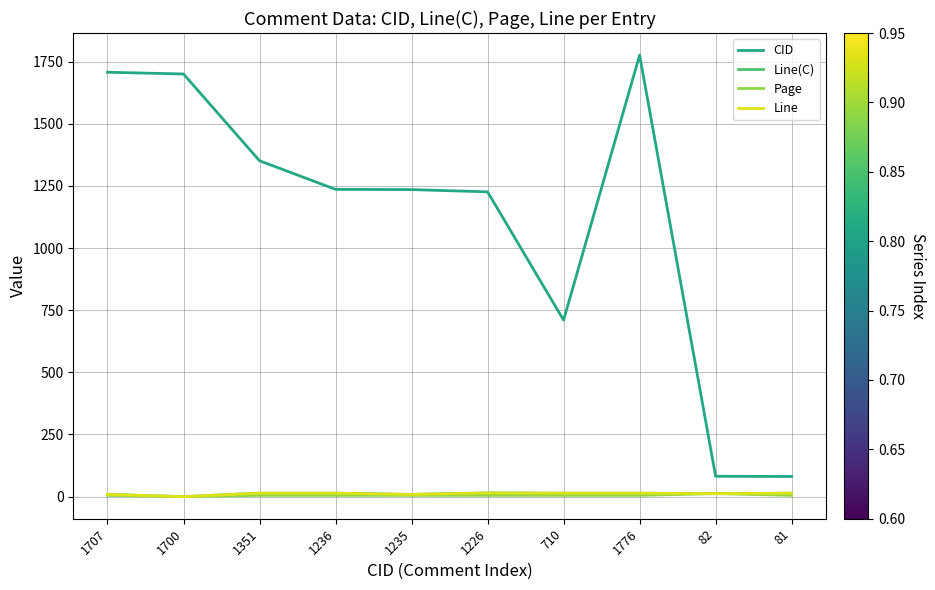

Does the chart have visible grid lines?

Yes